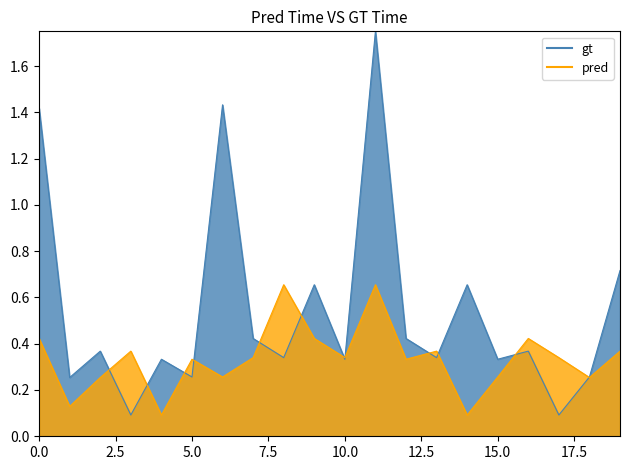

What is the smallest value displayed?

0.1